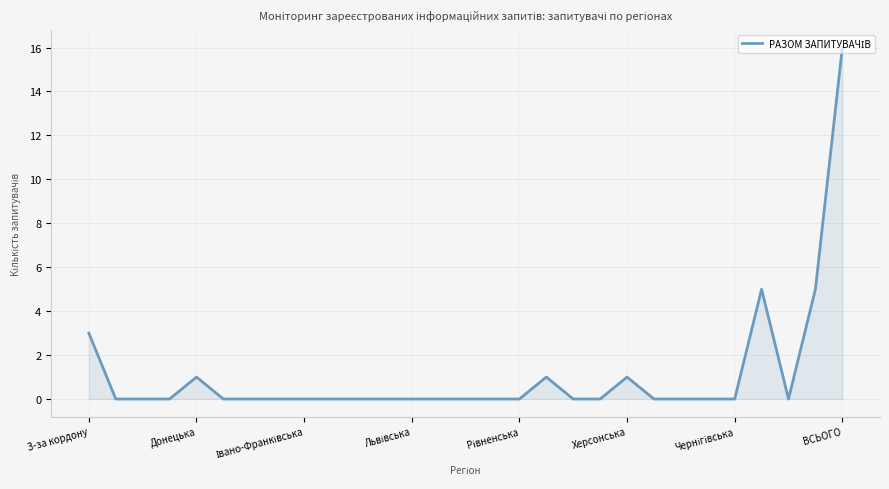

What is the difference between the maximum and minimum values?

16